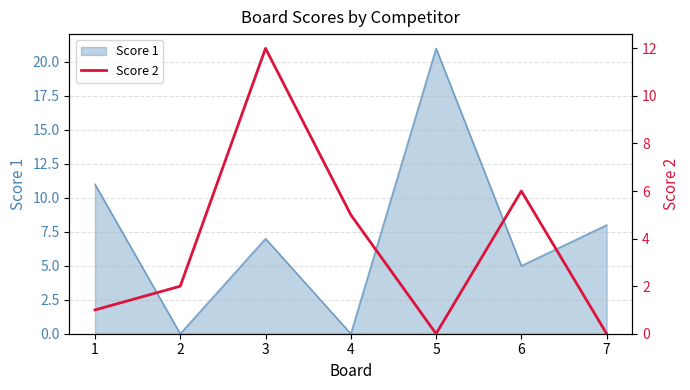

Where is the data nearest to the value 6?

6